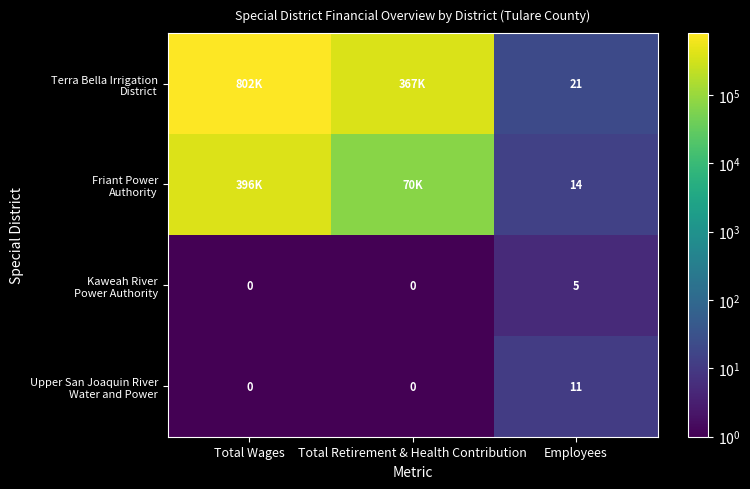

How many values in the Friant Power Authority series are below 69940?

1